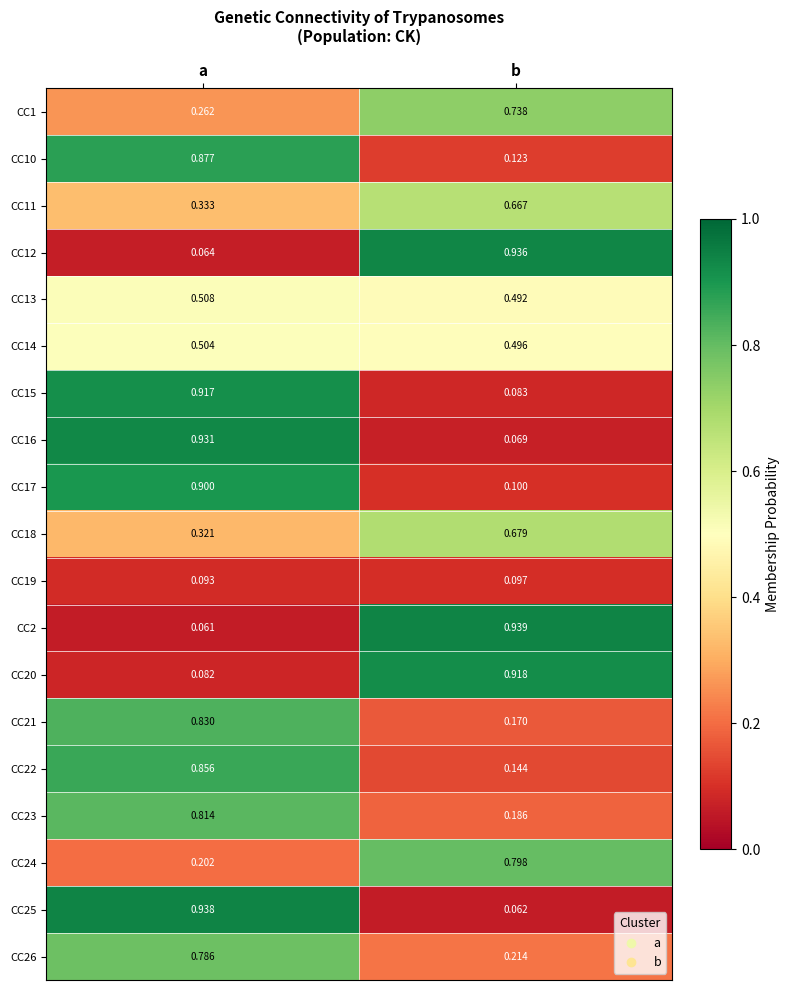

At which label does CC11 reach its minimum?

a